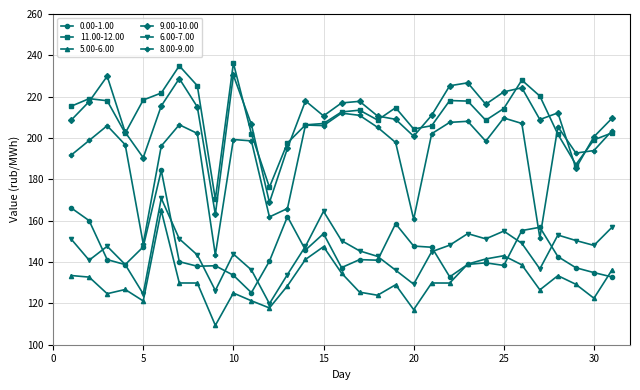

True or false: 6.00-7.00 has more than 2 points higher than both neighbors.

True